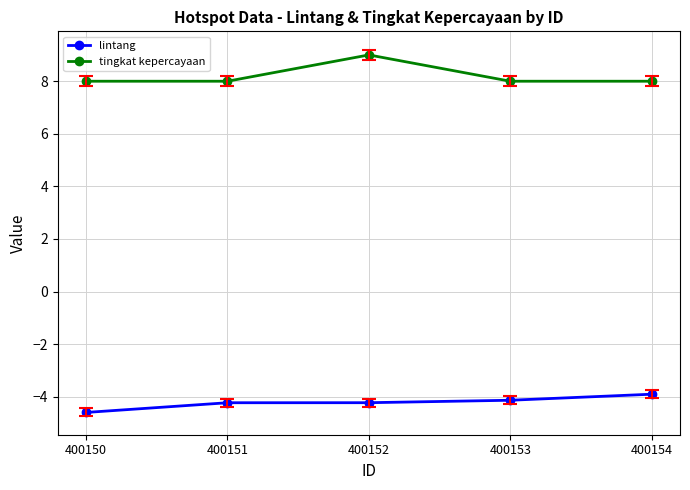

Rank the series by their average value, from lowest to highest.

lintang, tingkat kepercayaan